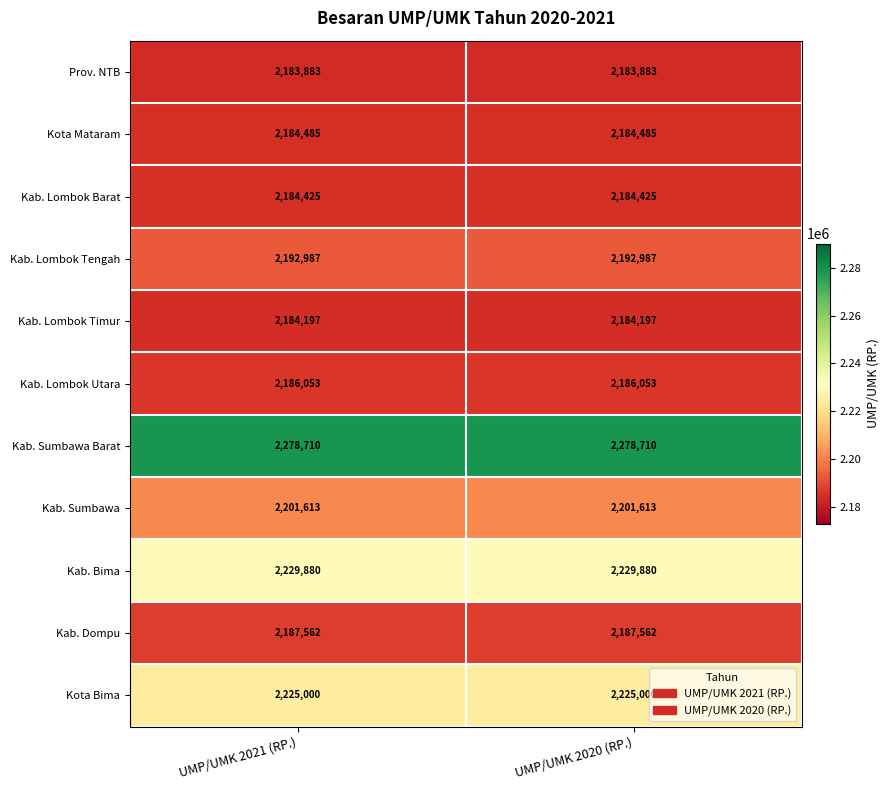

What is the total value across all series at UMP/UMK 2021 (RP.)?

24238795